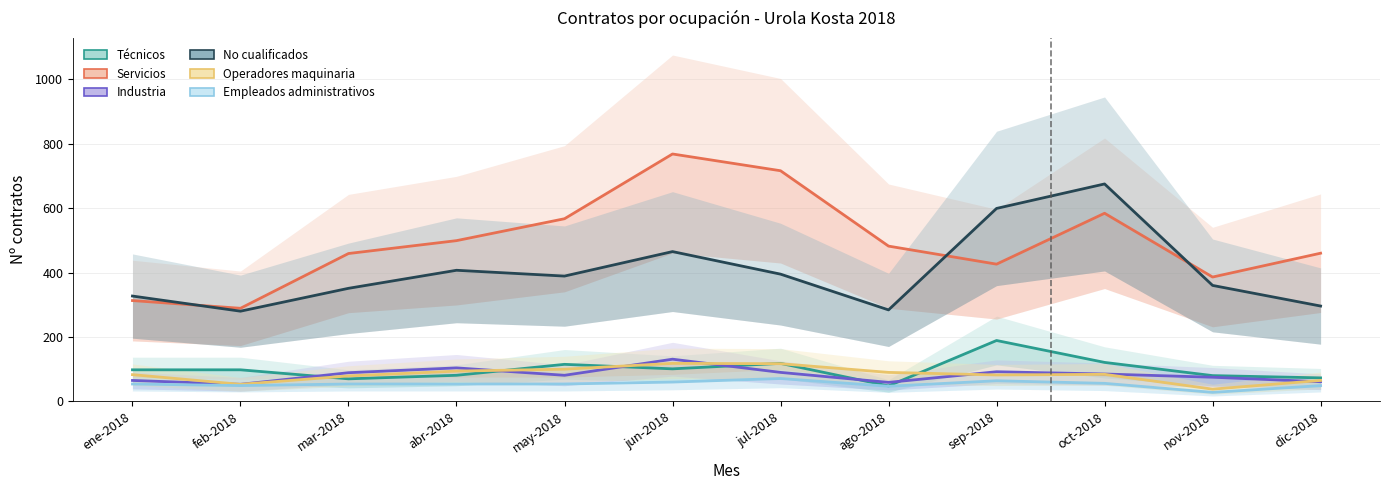

True or false: Industria has more than 1 interior local peaks.

True